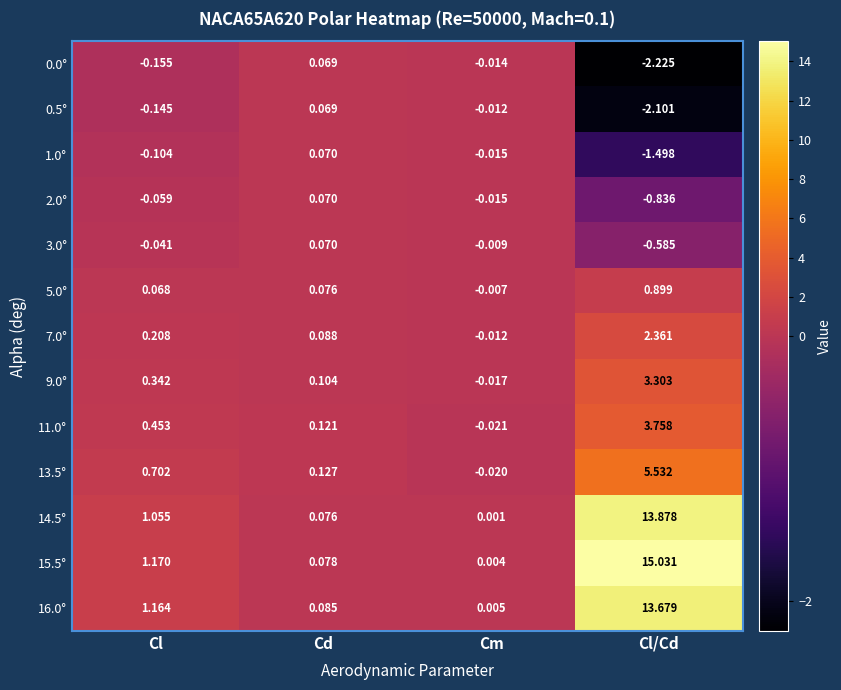

List the labels in order of 11.0° value, smallest first.

Cm, Cd, Cl, Cl/Cd